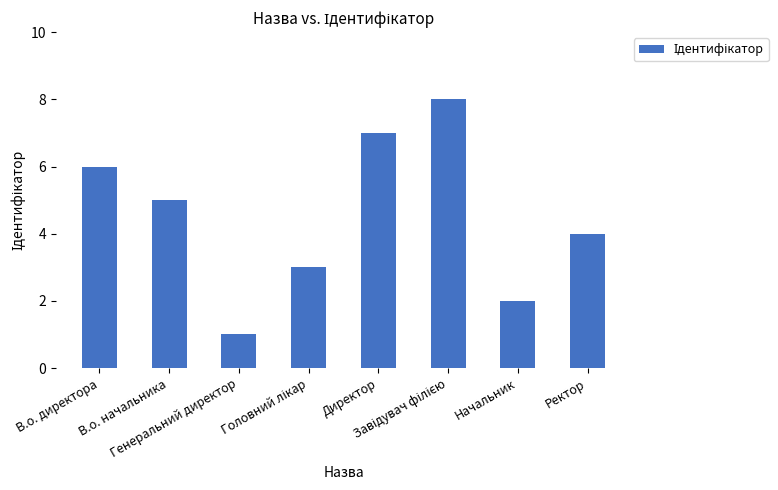

At which label does the data first exceed 5?

В.о. директора